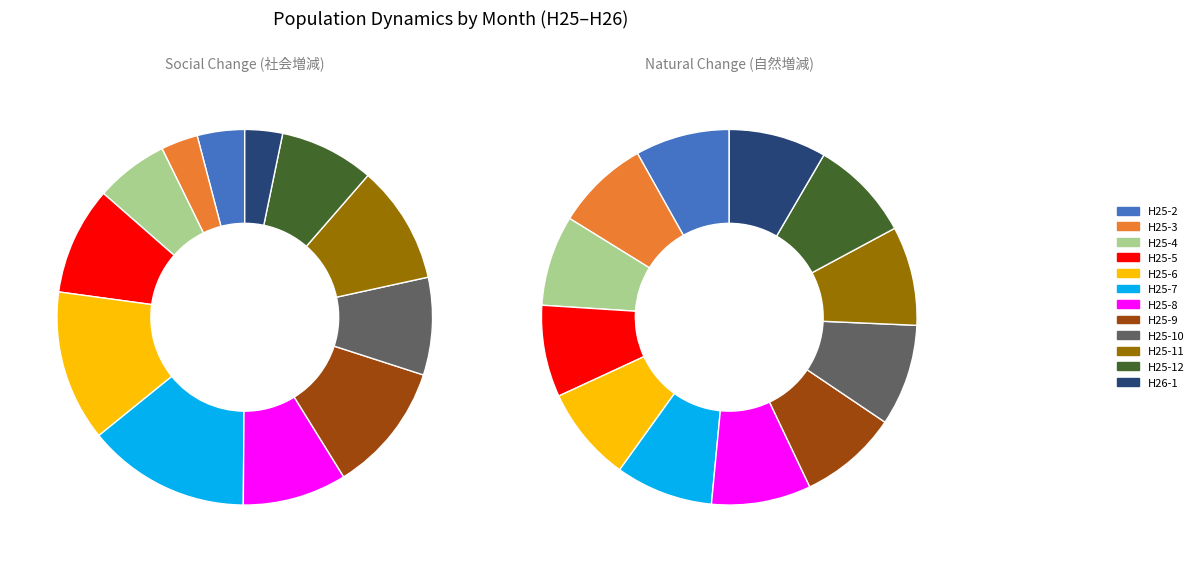

How many segments does this pie chart have?

12